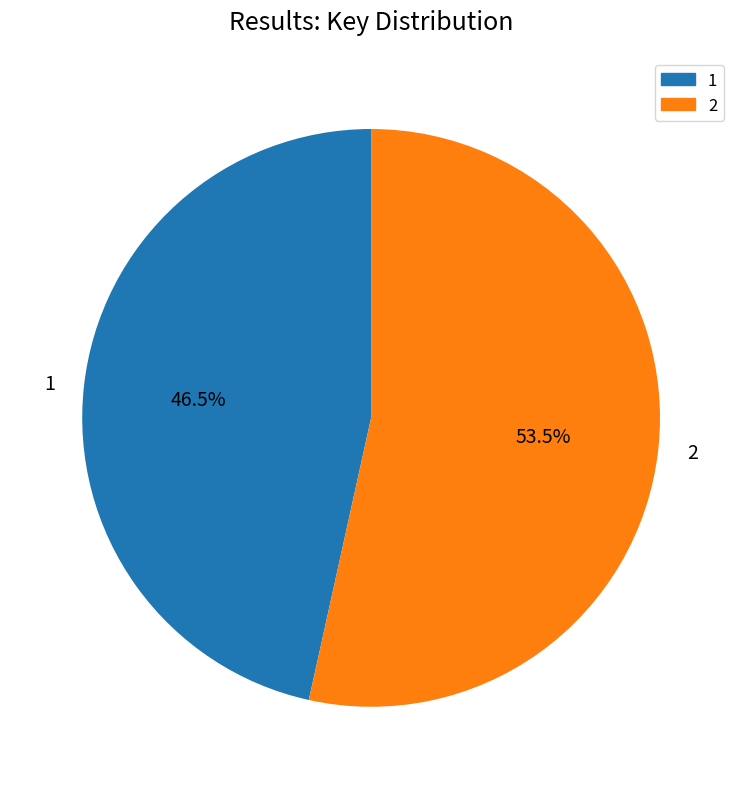

How many slices are in this pie chart?

2